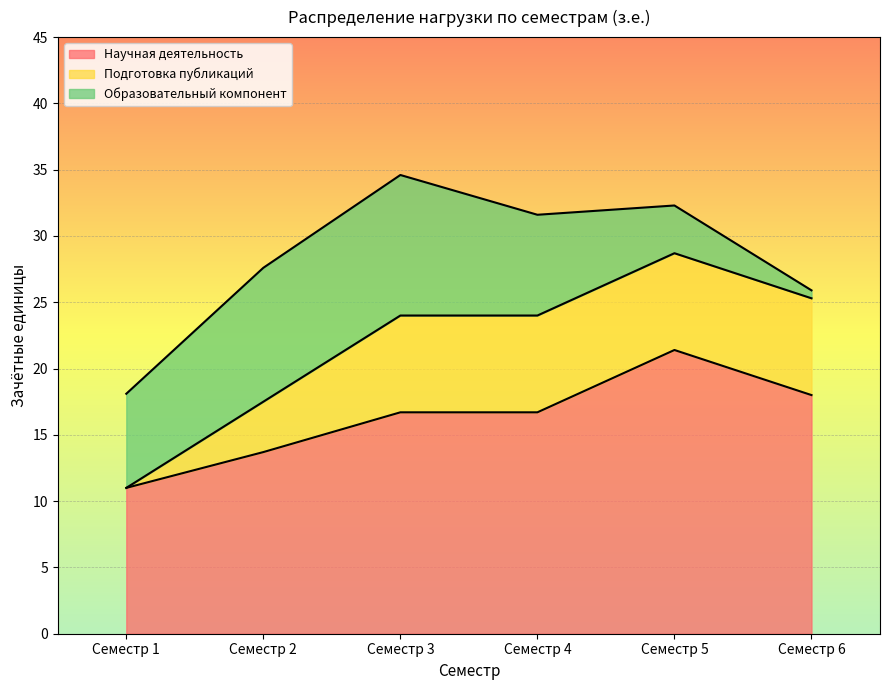

At how many categories does at least one series exceed 4?

6